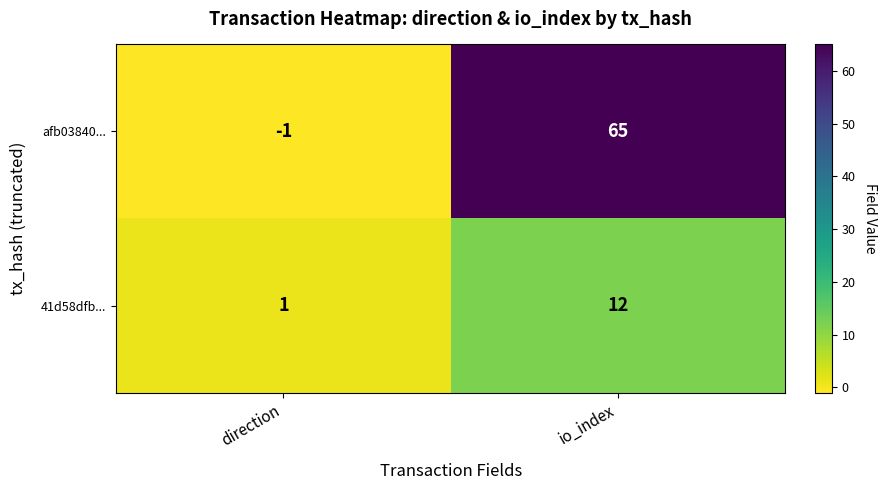

Which series has the largest total across all categories?

afb03840...